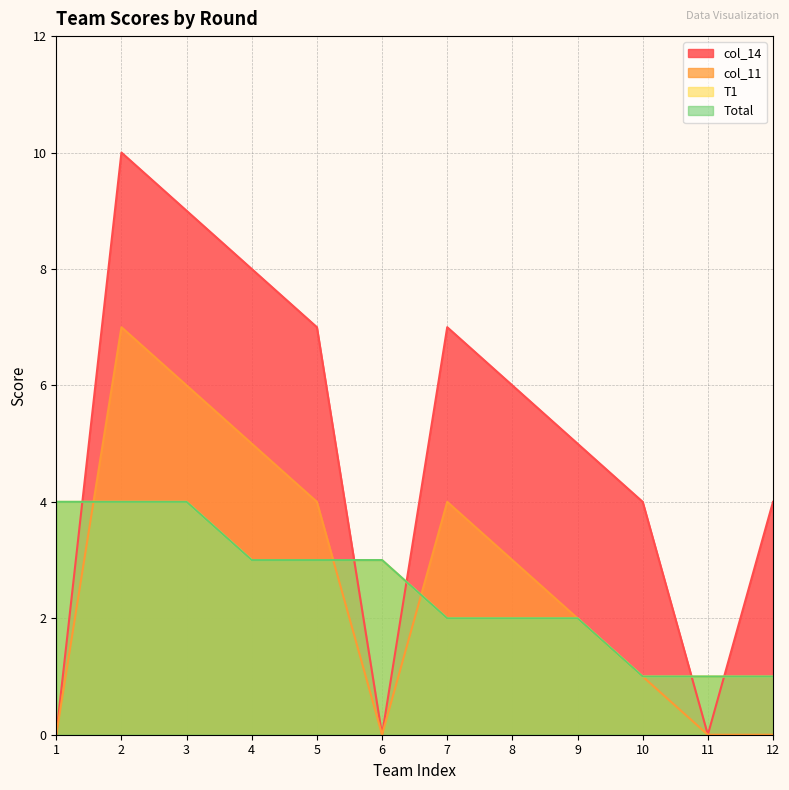

Reading left to right, extract all data points from this chart.

T1: 4	4	4	3	3	3	2	2	2	1	1	1
Total: 4	4	4	3	3	3	2	2	2	1	1	1
col_11: 0	7	6	5	4	0	4	3	2	1	0	0
col_14: 0	10	9	8	7	0	7	6	5	4	0	4